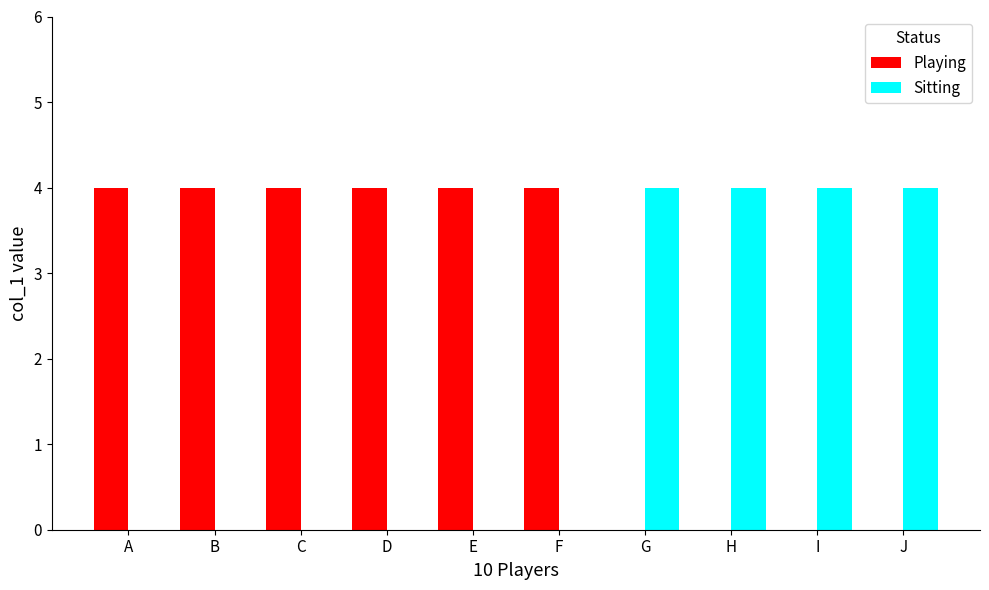

What is the total value across all series at H?

4